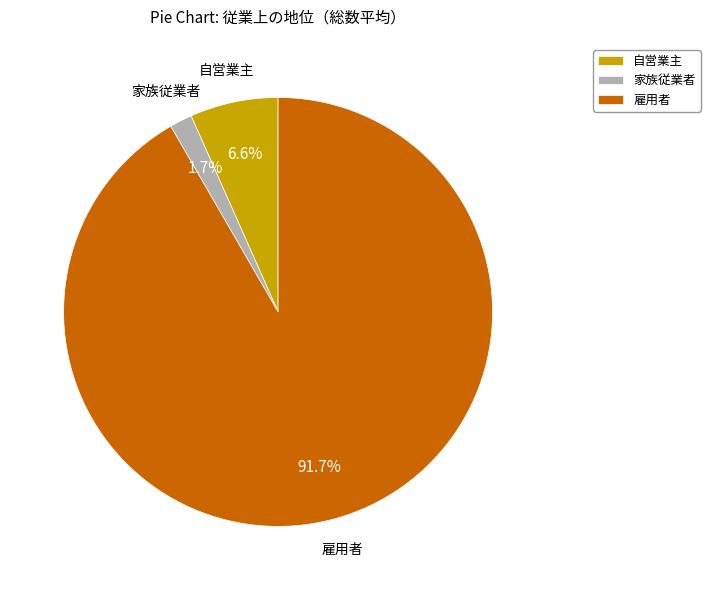

To the nearest percent, what percentage of the pie is 雇用者?

92%